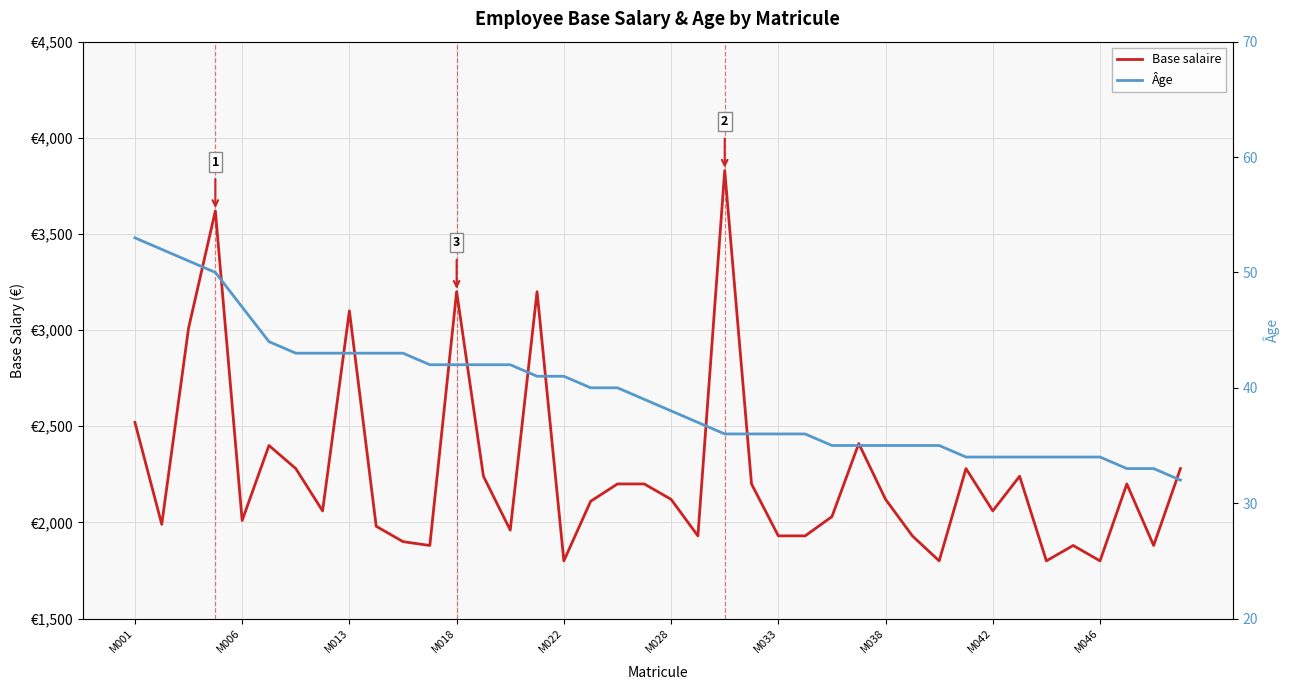

List the series in order of their peak value, highest first.

Base salaire, Âge